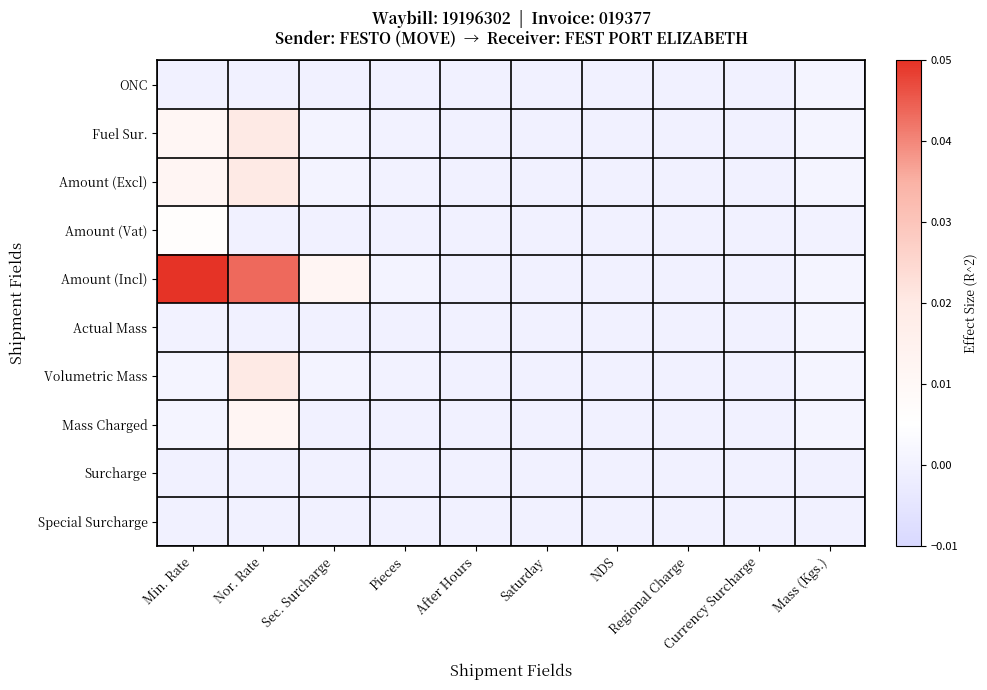

At how many categories does at least one series exceed 0?

5